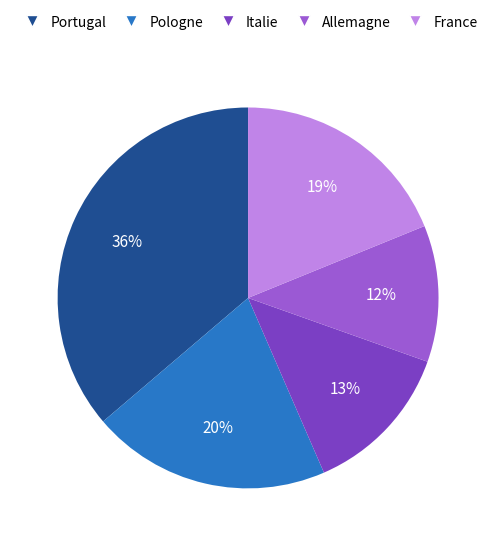

Does Pologne represent more than half of the total?

No